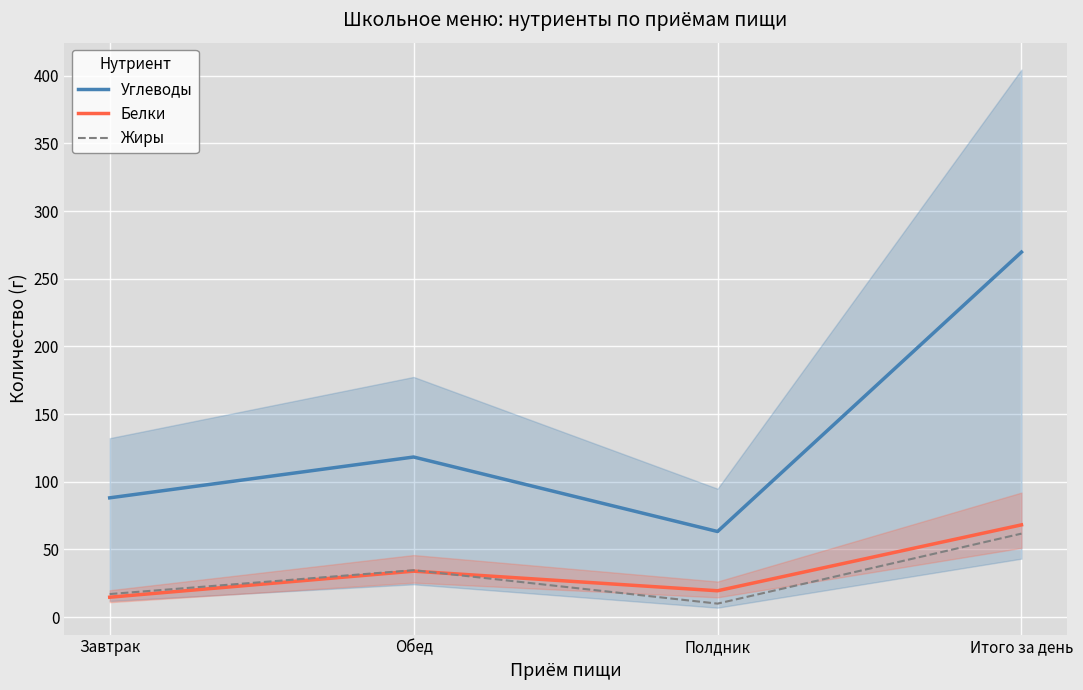

What is the sum of all Углеводы values?

539.4